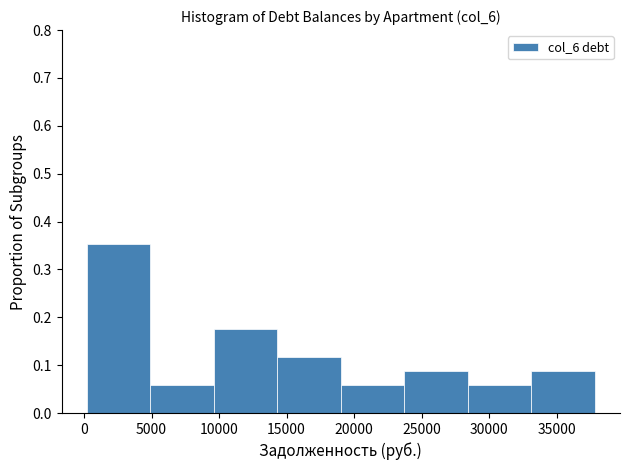

Reading left to right, list every bar in this chart as the range it spans on the x-axis followed by its height. Neither the bar edges nor the heights are printed on the chart, so give them approximately, as read against the axes.

0 to 5000: 0.35
5000 to 9500: 0.06
9500 to 14500: 0.18
14500 to 19000: 0.12
19000 to 23500: 0.06
23500 to 28500: 0.09
28500 to 33000: 0.06
33000 to 38000: 0.09